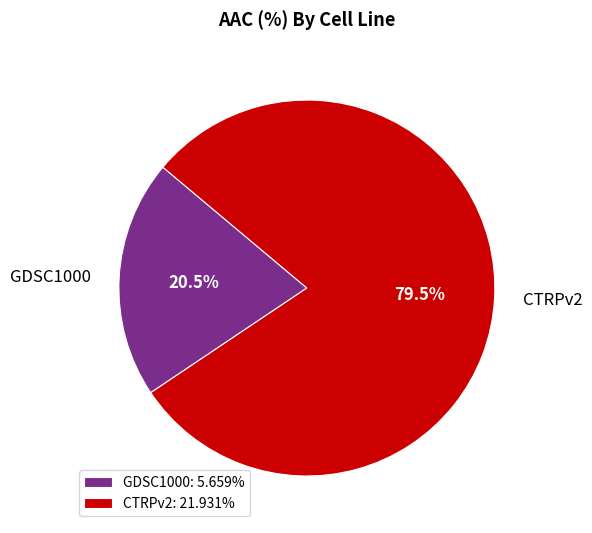

How many segments does this pie chart have?

2